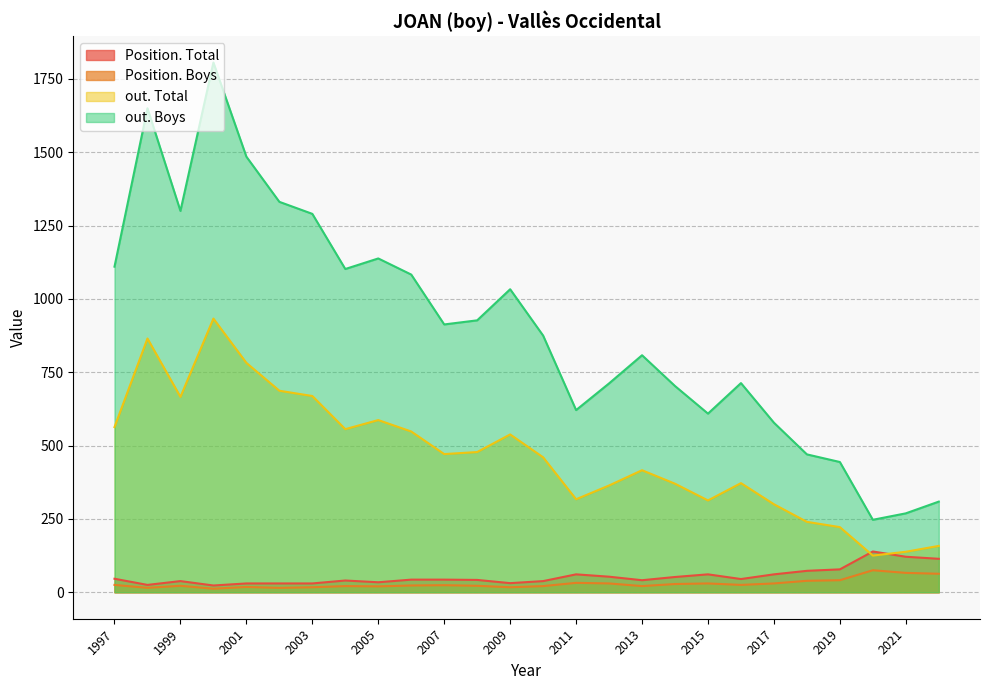

Where is Position. Total nearest to the value 81?

2019